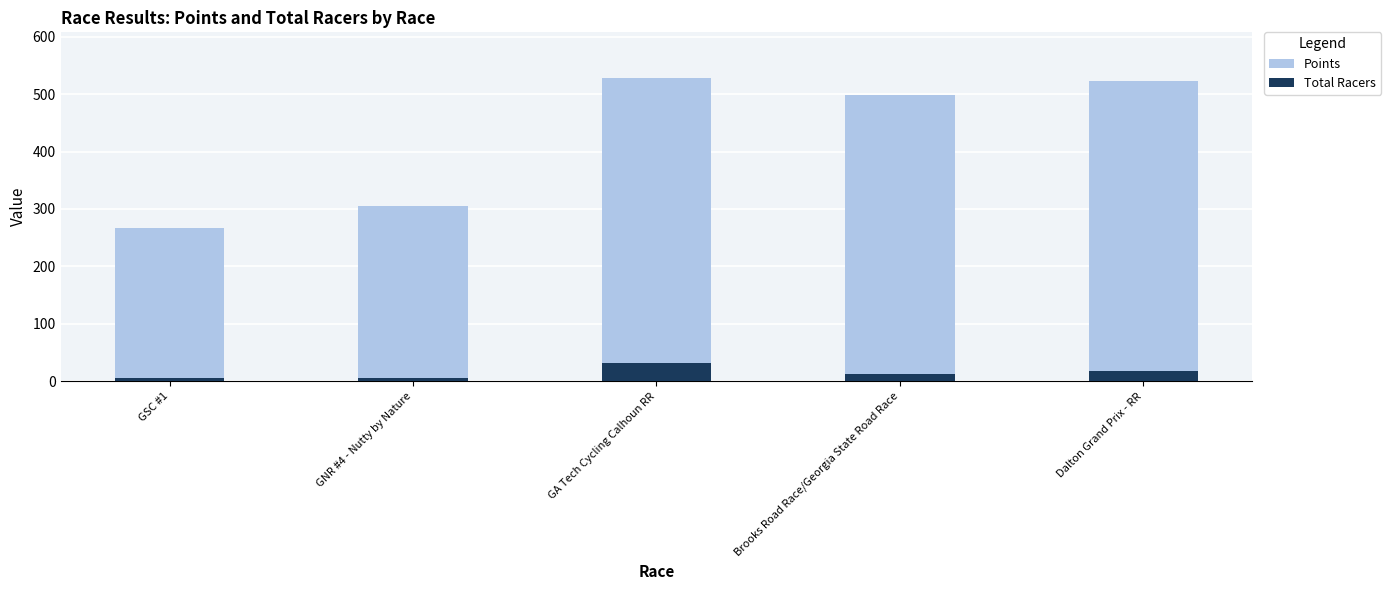

How many values in the Points series exceed 497?

3